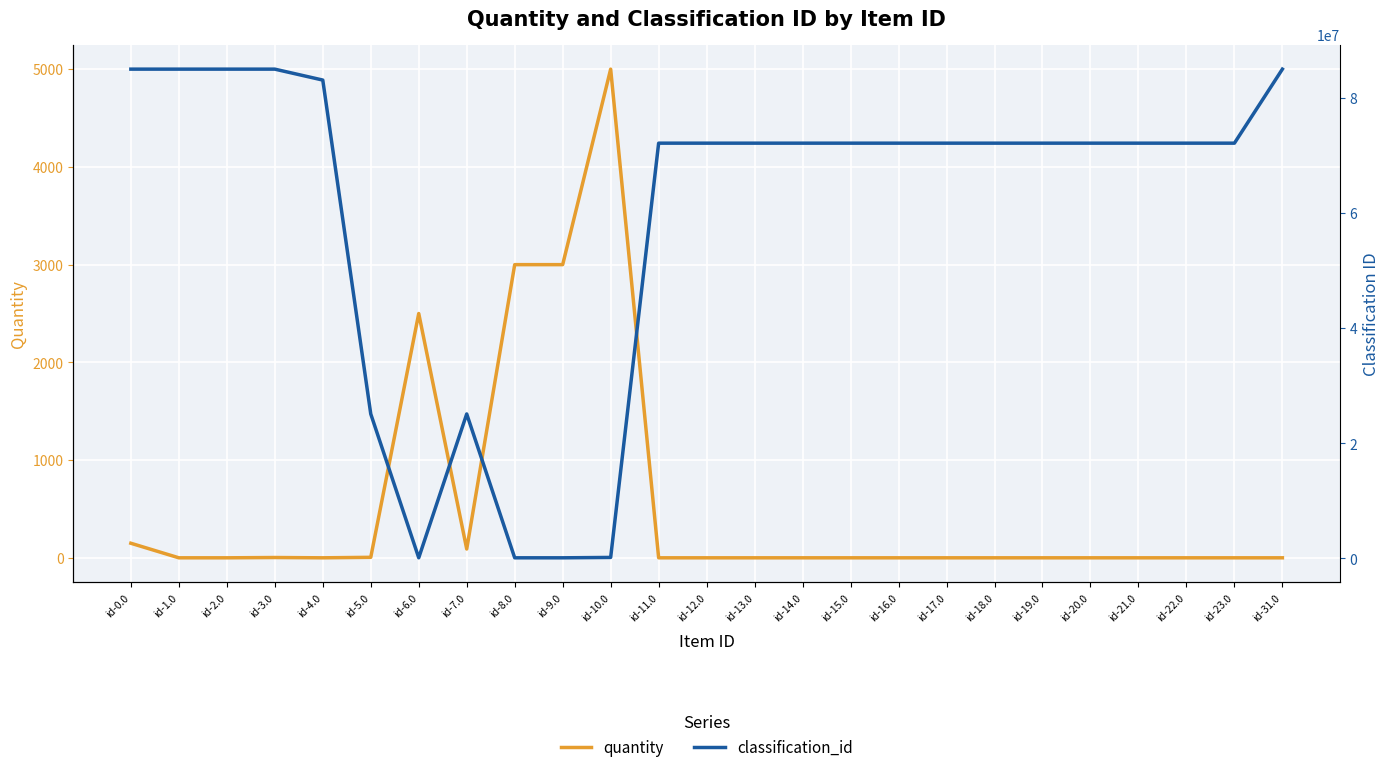

True or false: quantity and classification_id intersect in this chart.

False